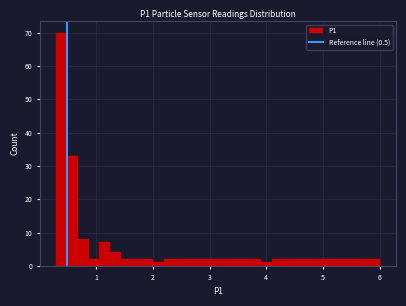

Around what value on the x-axis is the tallest bar? Give the approximate position of its centre, as read against the axis.

0.4